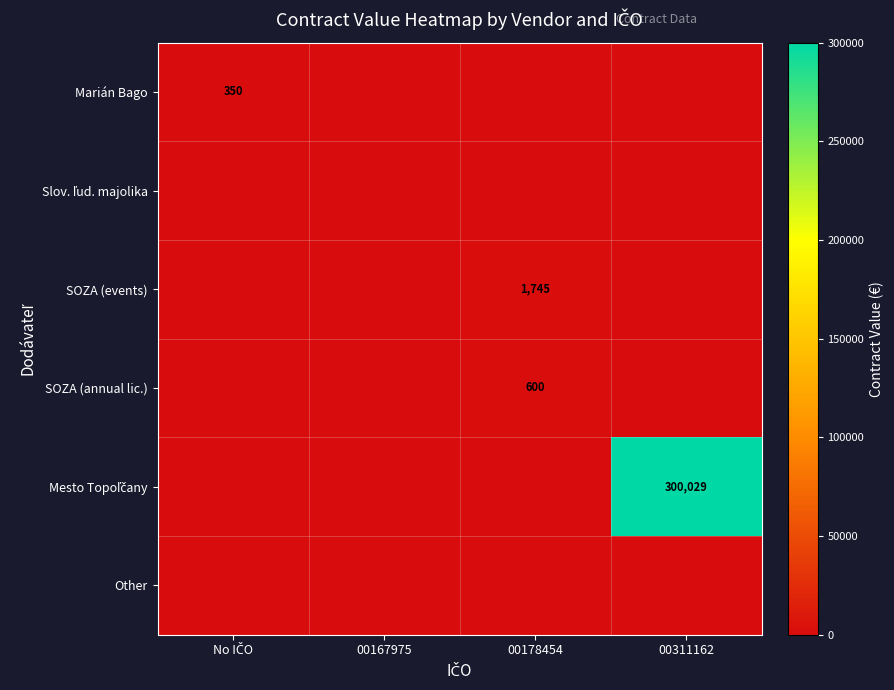

Rank the series at No IČO from highest to lowest value.

Marián Bago, Slov. ľud. majolika, SOZA (events), SOZA (annual lic.), Mesto Topoľčany, Other